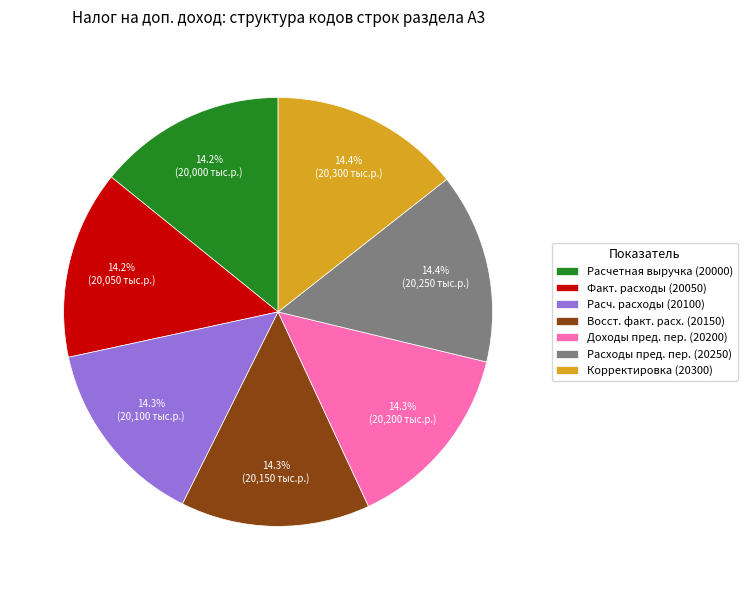

How much of the chart is everything except Факт. расходы (20050)?

85.8%